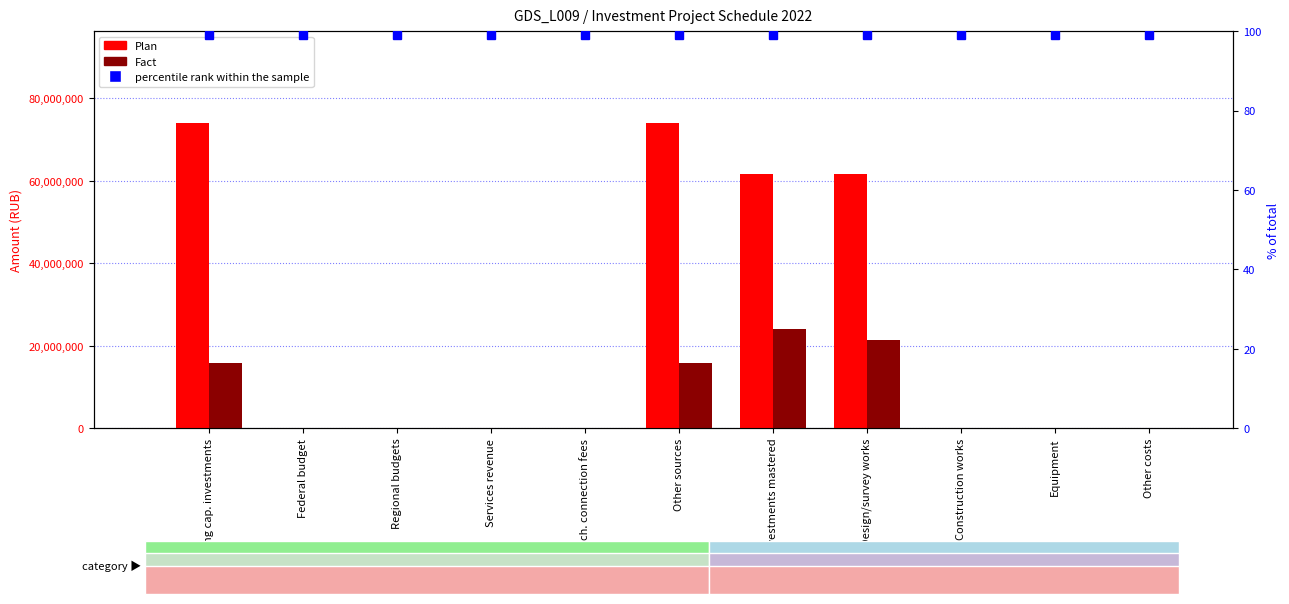

Reading left to right, list all the values displayed in this chart.

Plan: 74062768	0	0	0	0	74062768	61718973	61718973	0	0	0
Fact: 15821780	0	0	0	0	15821780	24010469	21337651	0	0	0